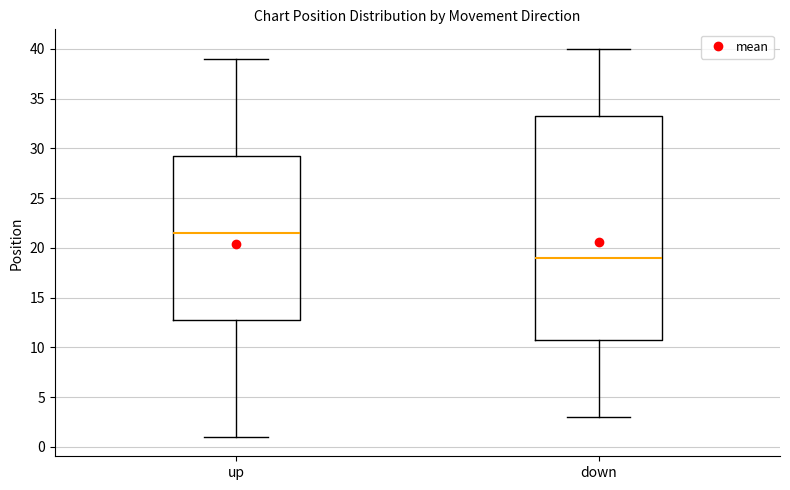

Reading left to right, transcribe this box plot: for each box, give where its median line is, the range the box spans, and where its two whiskers end, as read against the y-axis. The values are not printed on the chart, so give them approximately, as read against the axis.

up: median 21.5, box 13.0 to 29.5, whiskers 1.0 to 39.0
down: median 19.0, box 11.0 to 33.5, whiskers 3.0 to 40.0